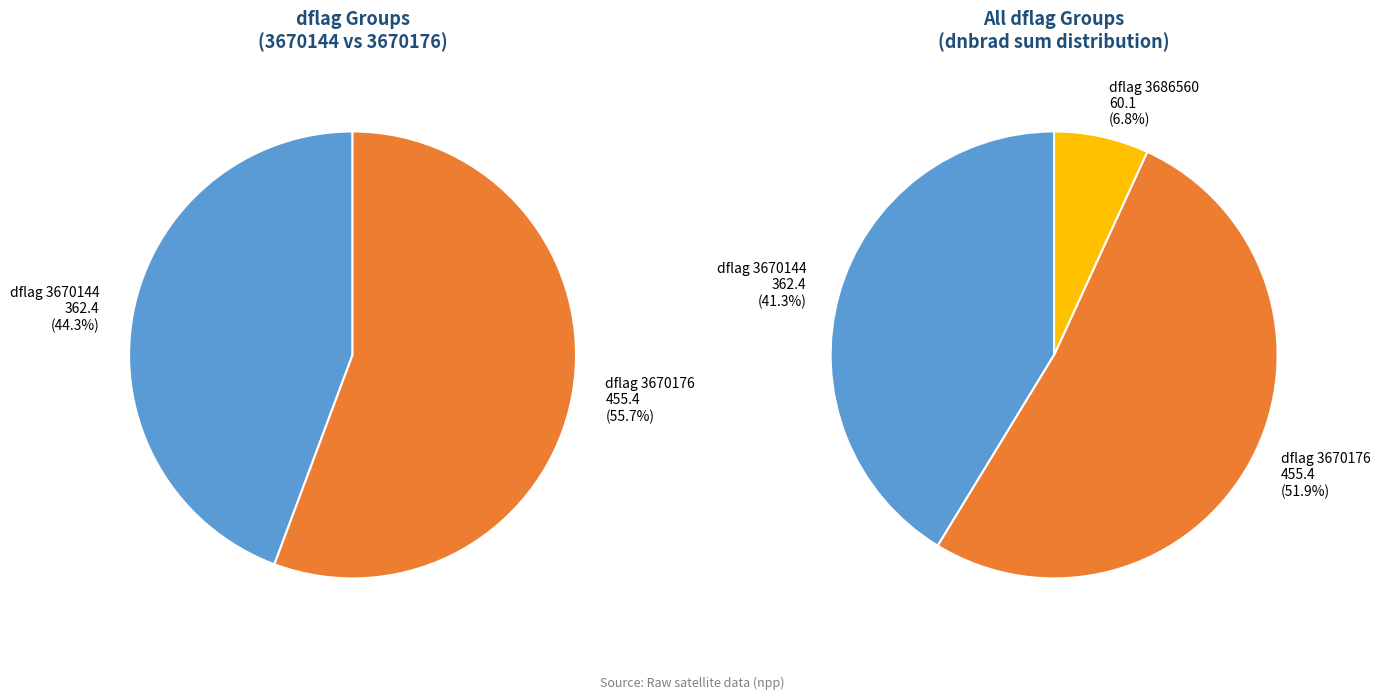

The 3670176 slice represents 39% of the pie. True or false?

False